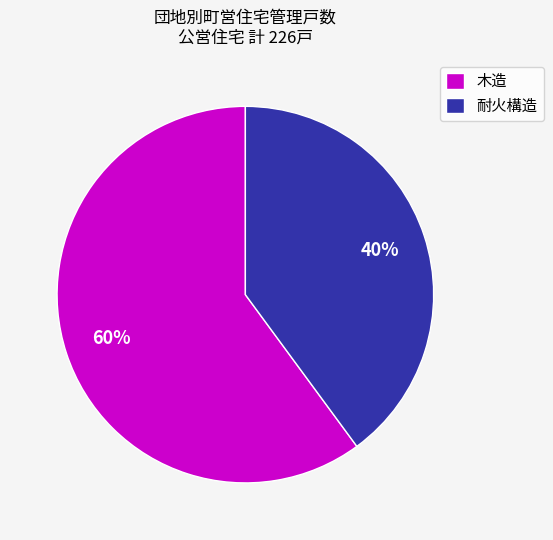

The 耐火構造 slice represents 40% of the pie. True or false?

True